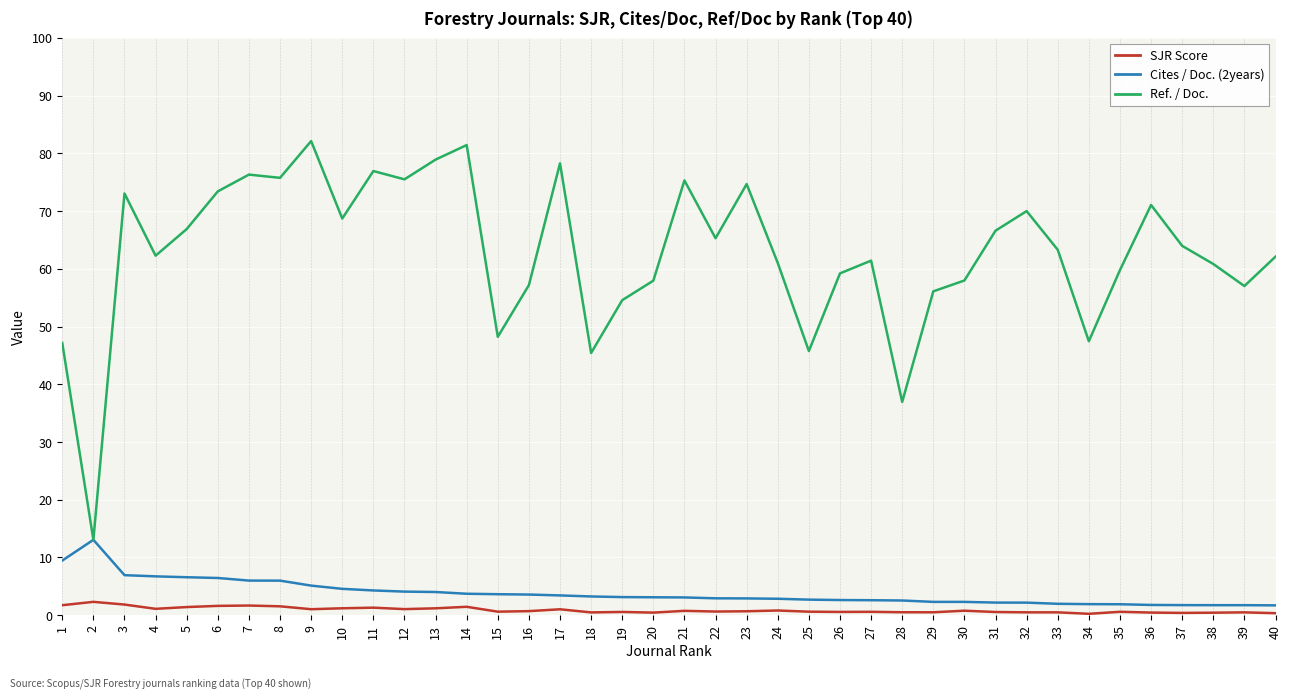

Which series changed the most between 17 and 25?

Ref. / Doc.